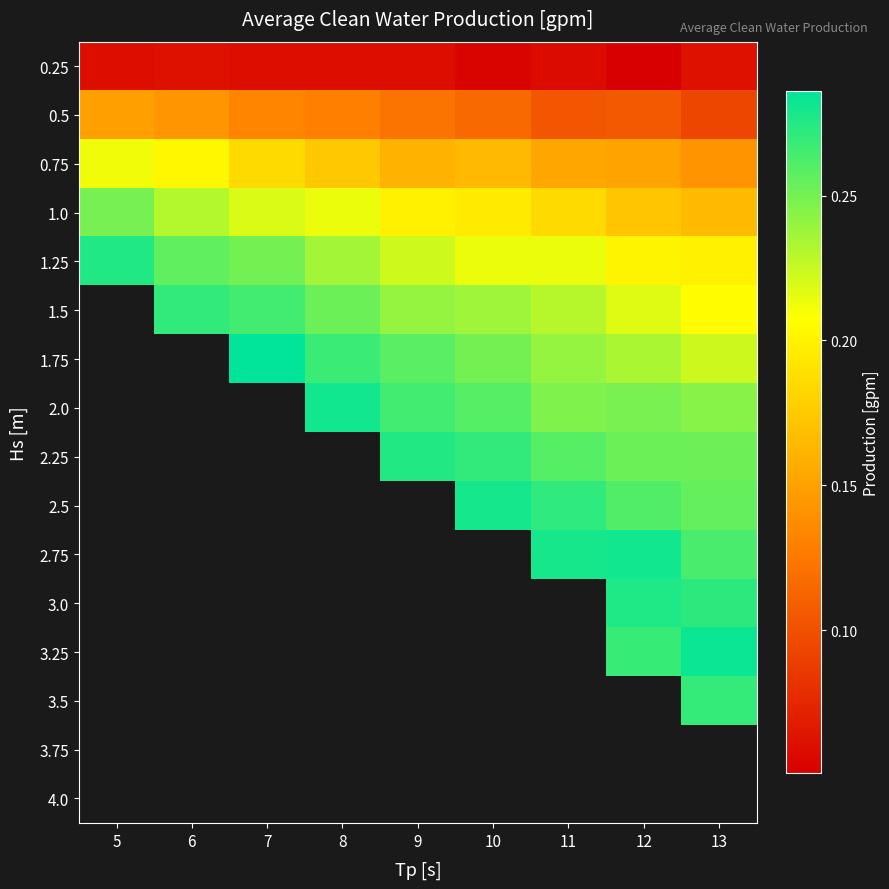

True or false: 2.25 has a value of 0.3 at 10.

True